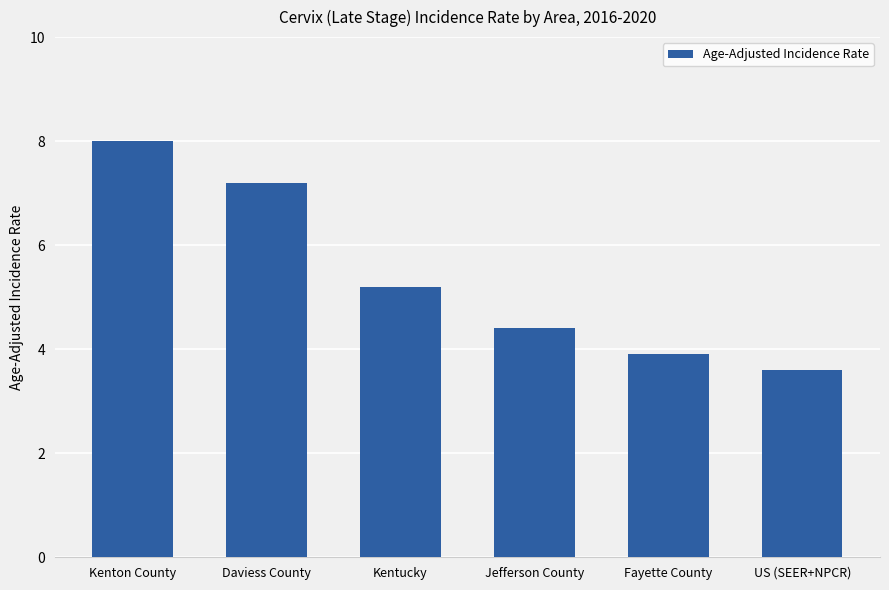

List the labels in order of value, smallest first.

US (SEER+NPCR), Fayette County, Jefferson County, Kentucky, Daviess County, Kenton County